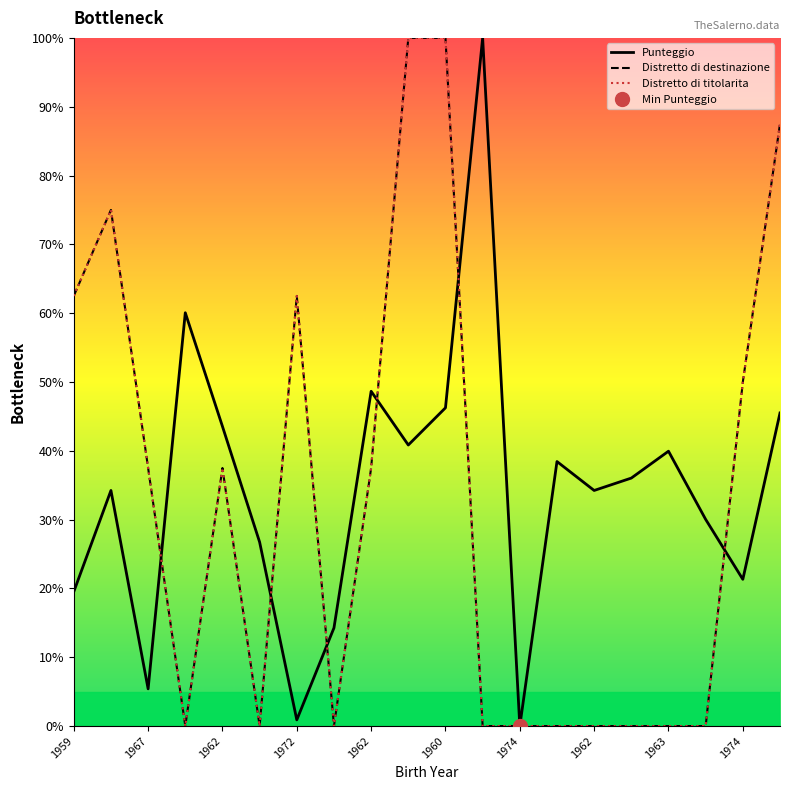

What is the difference between the maximum and second lowest values in the Distretto di destinazione series?

100.0